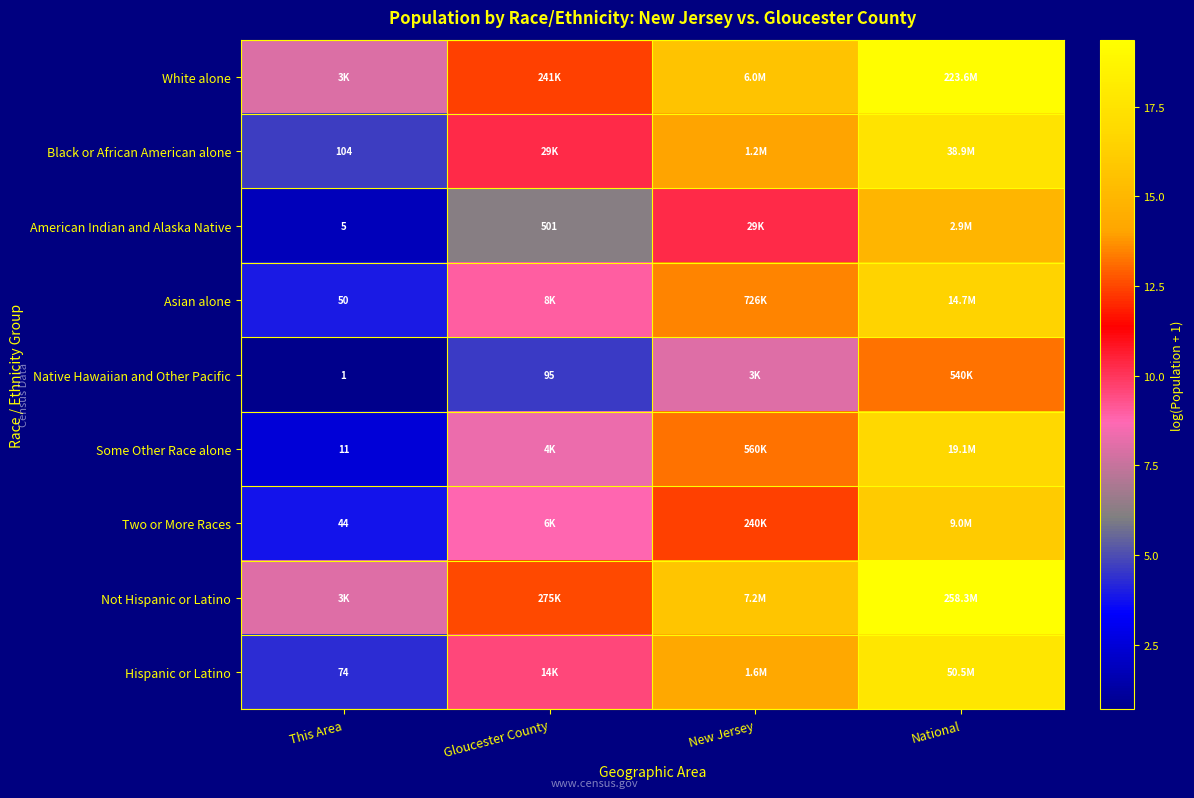

Which category has the lowest value in the American Indian and Alaska Native series?

This Area